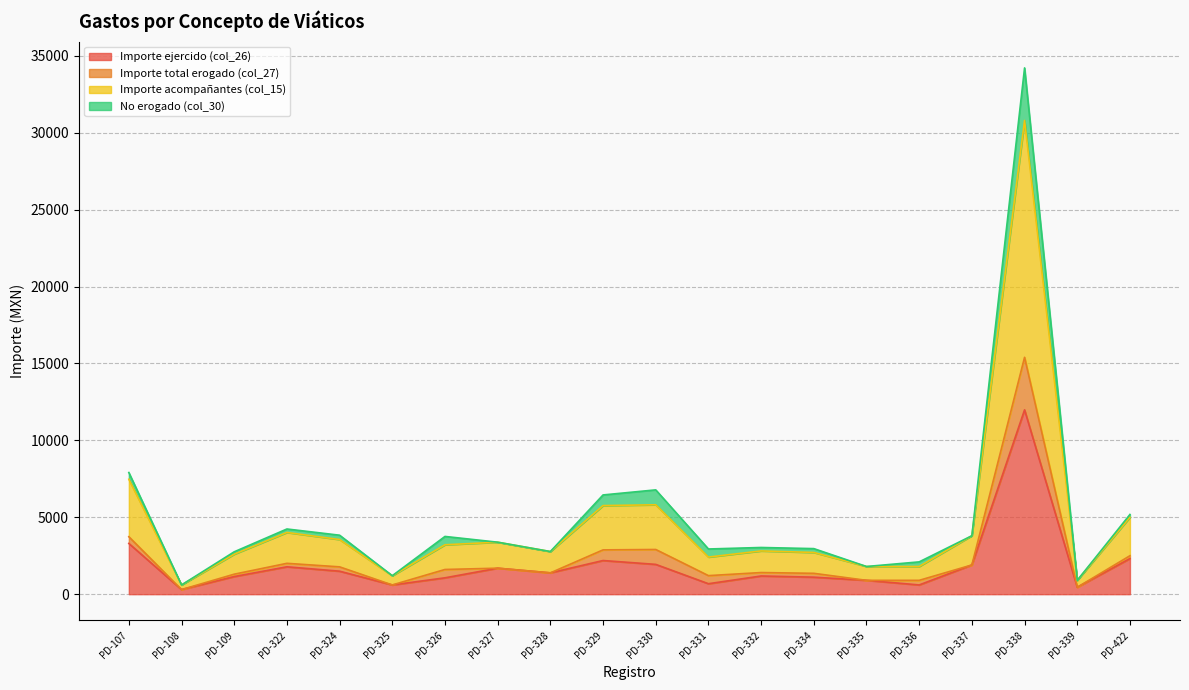

Between PD-326 and PD-336, which series saw the biggest shift?

Importe acompañantes (col_15)